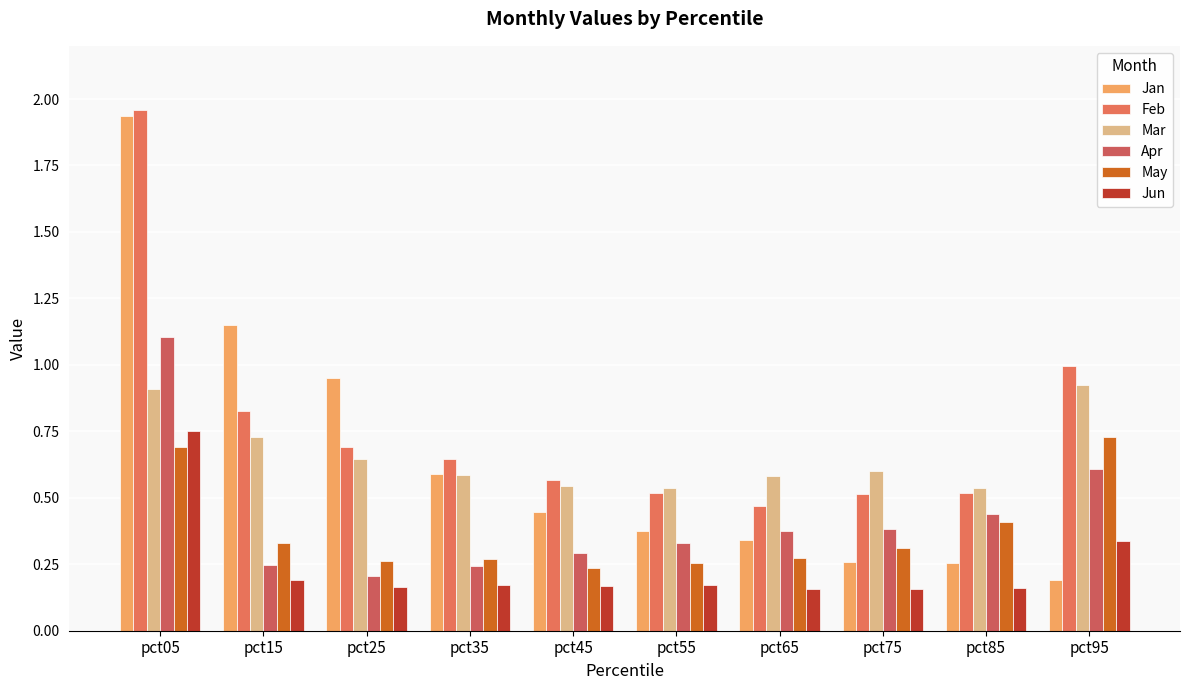

What is the minimum value shown in the chart?

0.2